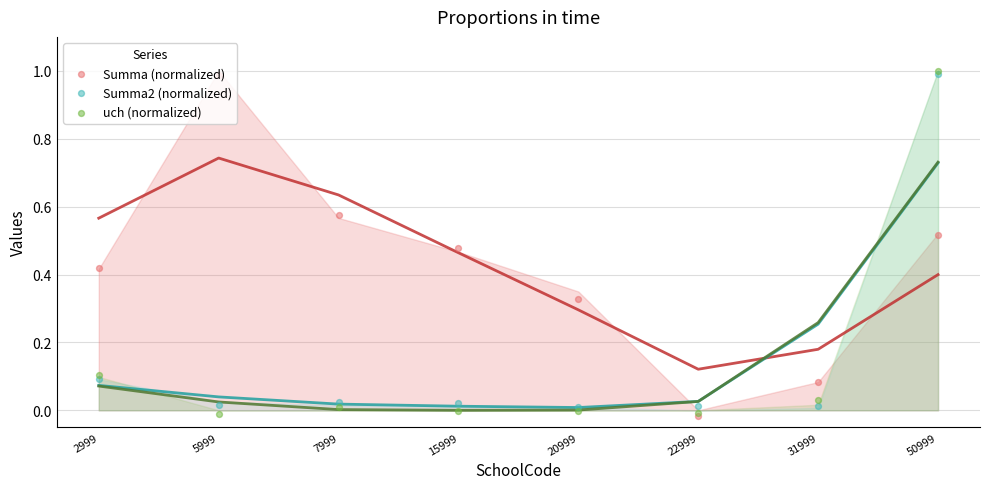

Which series contains the lowest Y value?

Summa (normalized)